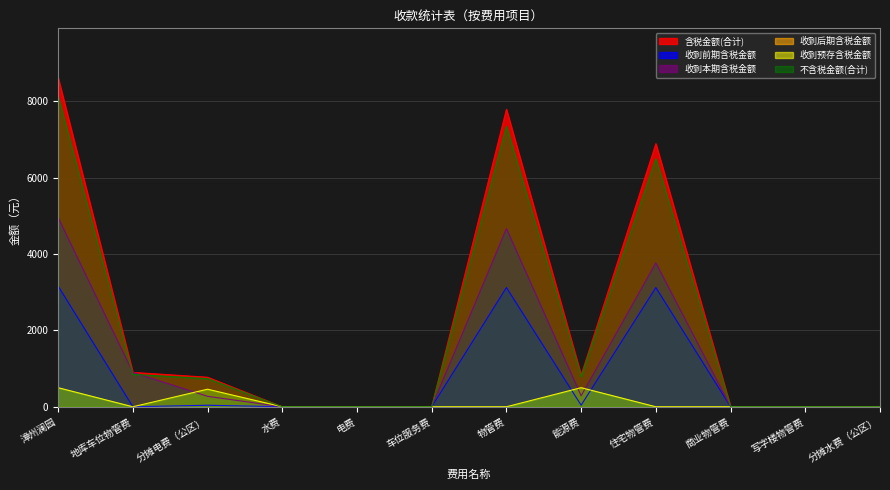

At which category does the chart reach its peak across all series?

漳州澜园